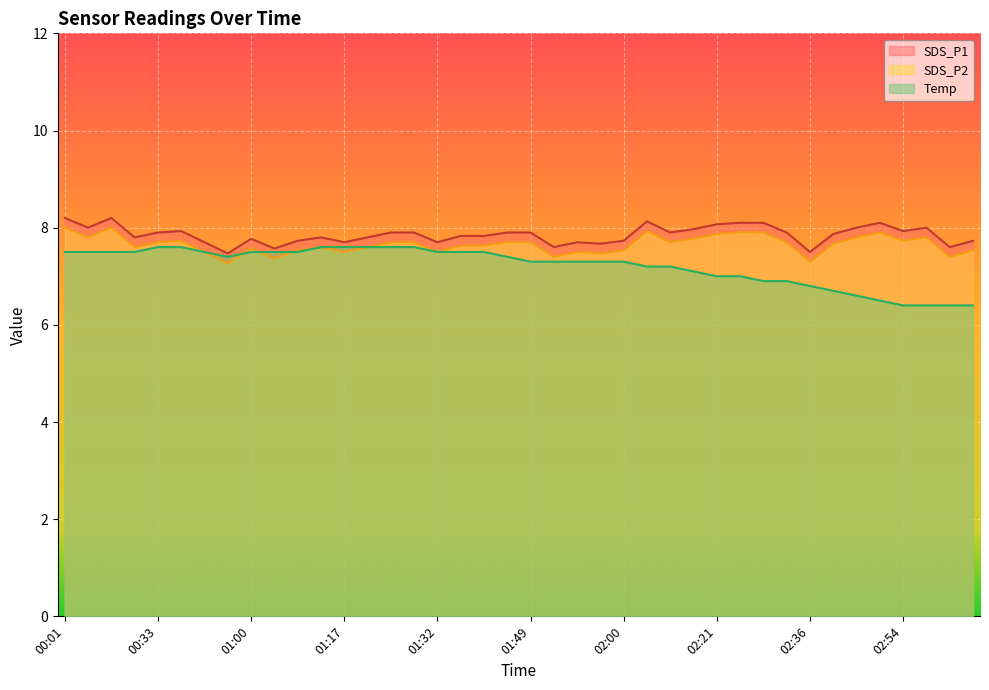

Between 02:59 and 02:36, which is larger?

02:59